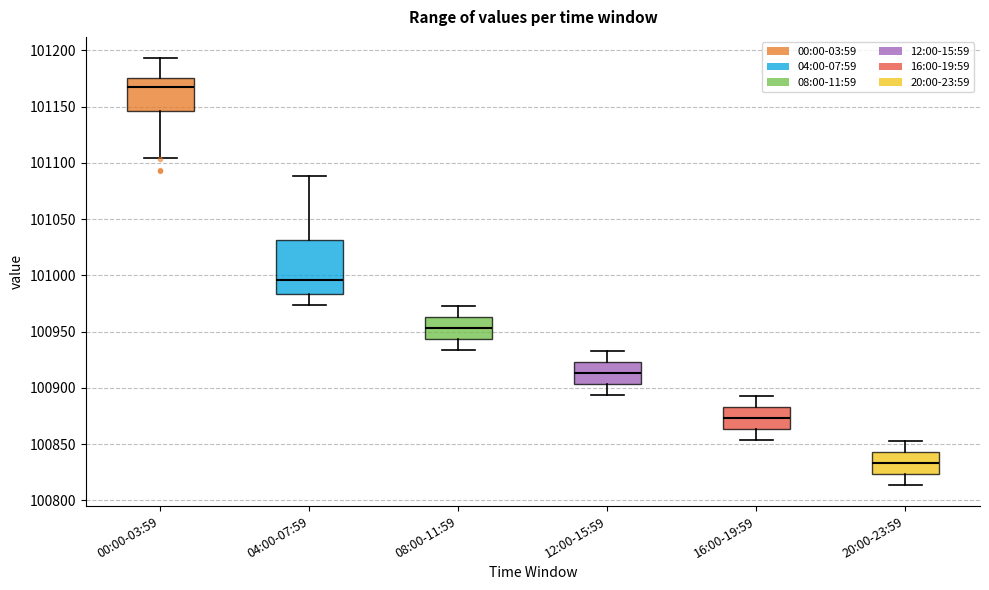

Where does the median line of the box for 00:00-03:59 sit on the y-axis? The values are not printed on the chart, so give them approximately, as read against the axis.

101165